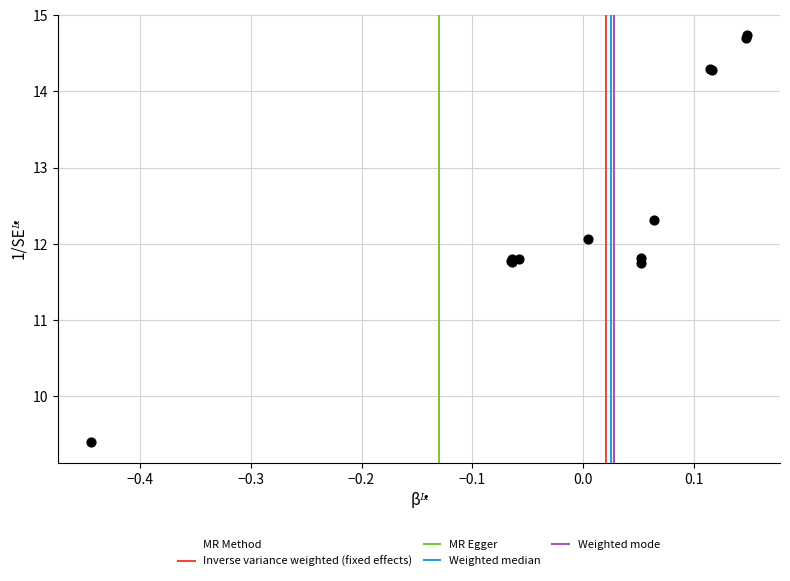

What Y value in the scatter plot is closest to 12?

12.1